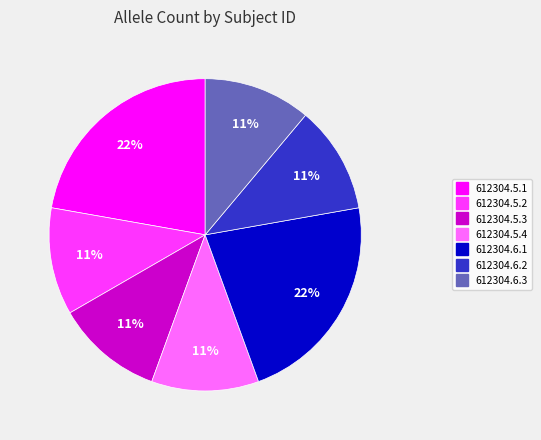

What is the ratio of the value at 612304.6.2 to the value at 612304.5.4?

1.0